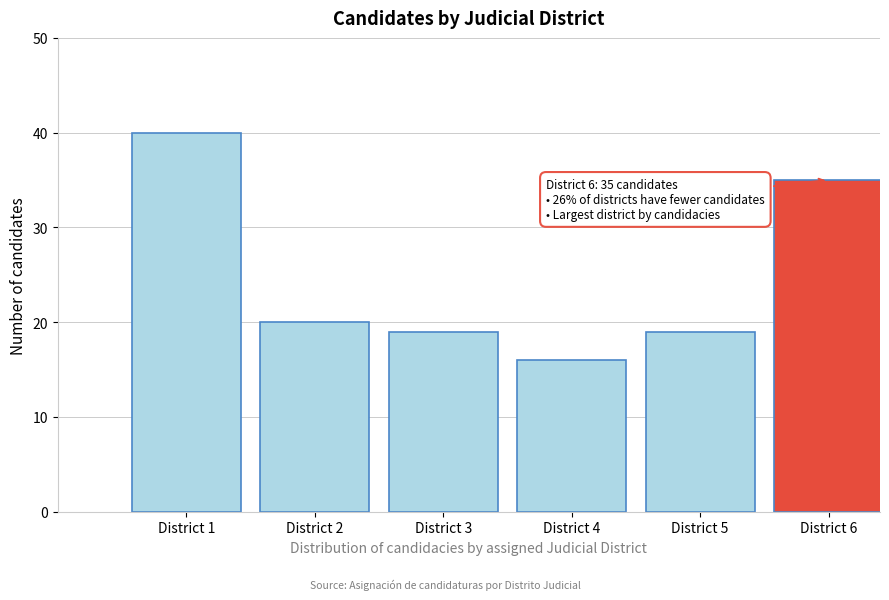

Reading right to left, what are all the values shown in this chart?

District 6=35	District 5=19	District 4=16	District 3=19	District 2=20	District 1=40